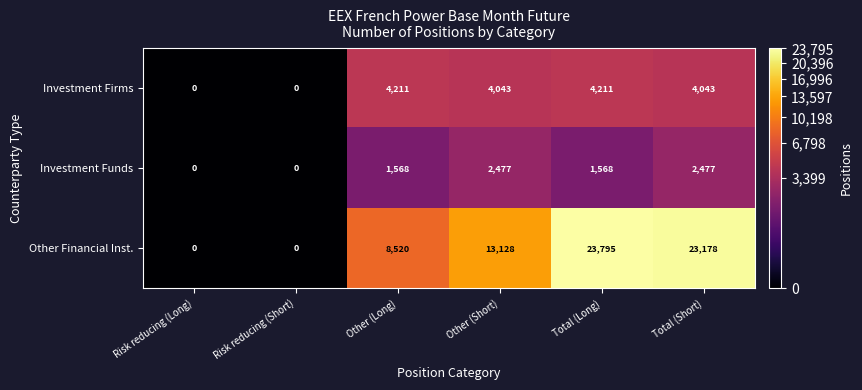

Reading left to right, list all the values displayed in this chart.

Investment Firms: Risk reducing (Long)=0	Risk reducing (Short)=0	Other (Long)=4211	Other (Short)=4043	Total (Long)=4211	Total (Short)=4043
Investment Funds: Risk reducing (Long)=0	Risk reducing (Short)=0	Other (Long)=1568	Other (Short)=2477	Total (Long)=1568	Total (Short)=2477
Other Financial Inst.: Risk reducing (Long)=0	Risk reducing (Short)=0	Other (Long)=8520	Other (Short)=13128	Total (Long)=23795	Total (Short)=23178